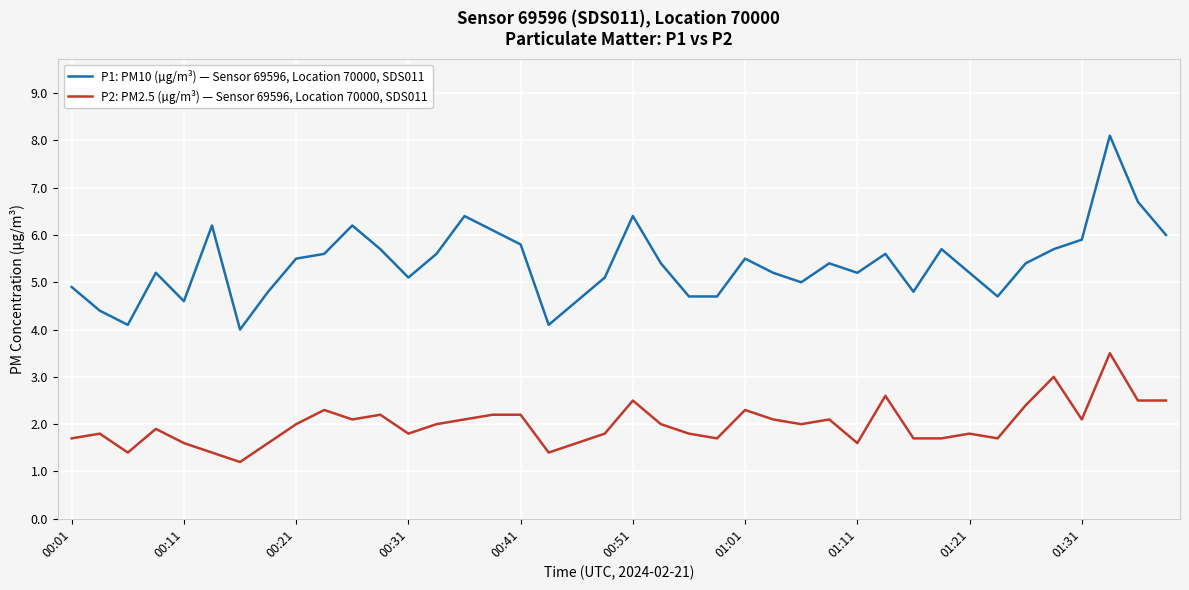

True or false: P1: PM10 (µg/m³) — Sensor 69596, Location 70000, SDS011 and P2: PM2.5 (µg/m³) — Sensor 69596, Location 70000, SDS011 intersect in this chart.

False